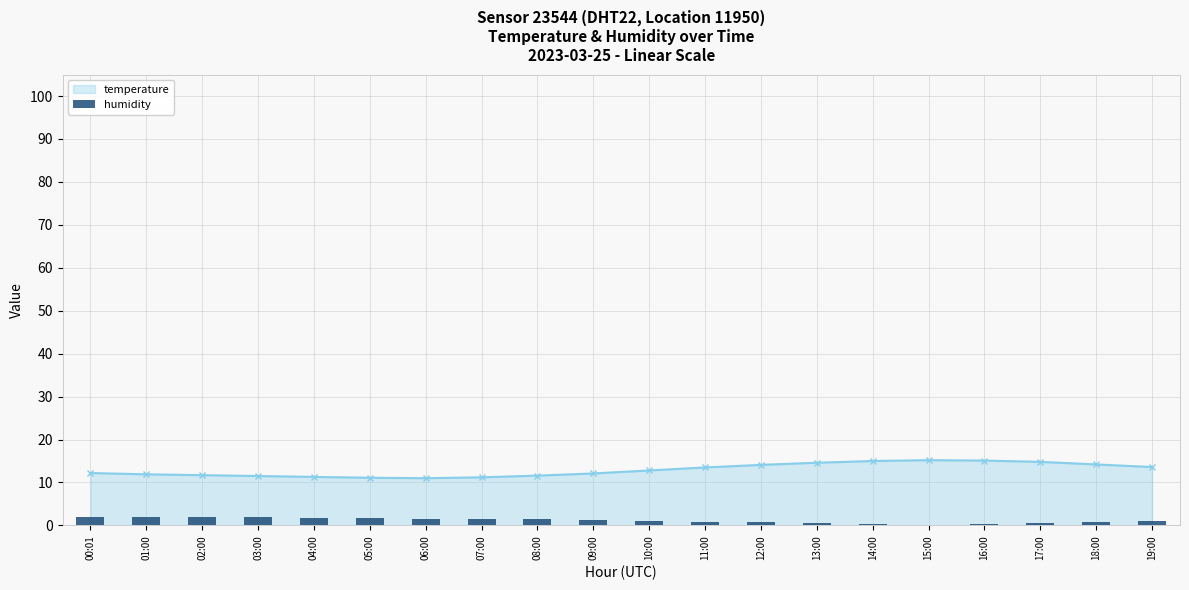

What is the value of the 19th bar from the left?

0.8